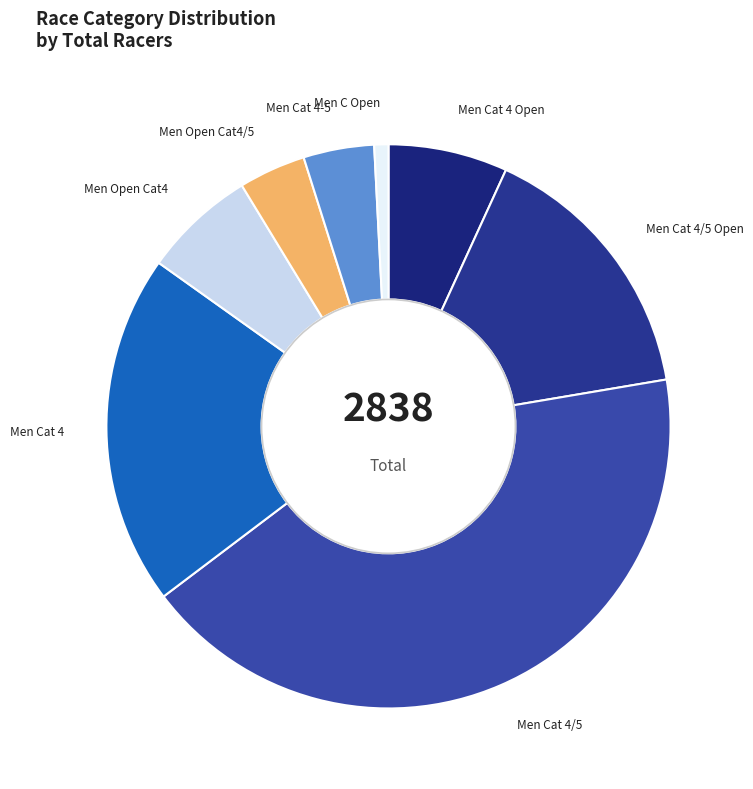

Is there a majority slice in this chart?

No